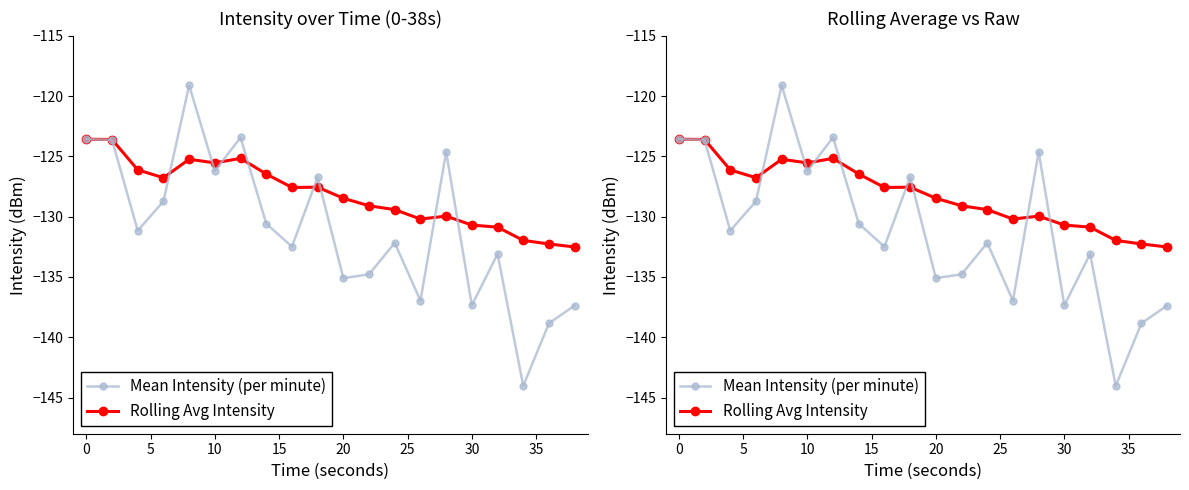

Reading left to right, what are all the values shown in this chart?

Mean Intensity (per minute): -123.6	-123.6	-131.2	-128.7	-119.1	-126.2	-123.4	-130.6	-132.5	-126.7	-135.1	-134.8	-132.2	-137.0	-124.6	-137.3	-133.1	-144.0	-138.8	-137.4
Rolling Avg Intensity: -123.6	-123.6	-126.1	-126.8	-125.2	-125.5	-125.2	-126.5	-127.6	-127.6	-128.5	-129.1	-129.4	-130.2	-130.0	-130.7	-130.9	-132.0	-132.3	-132.5